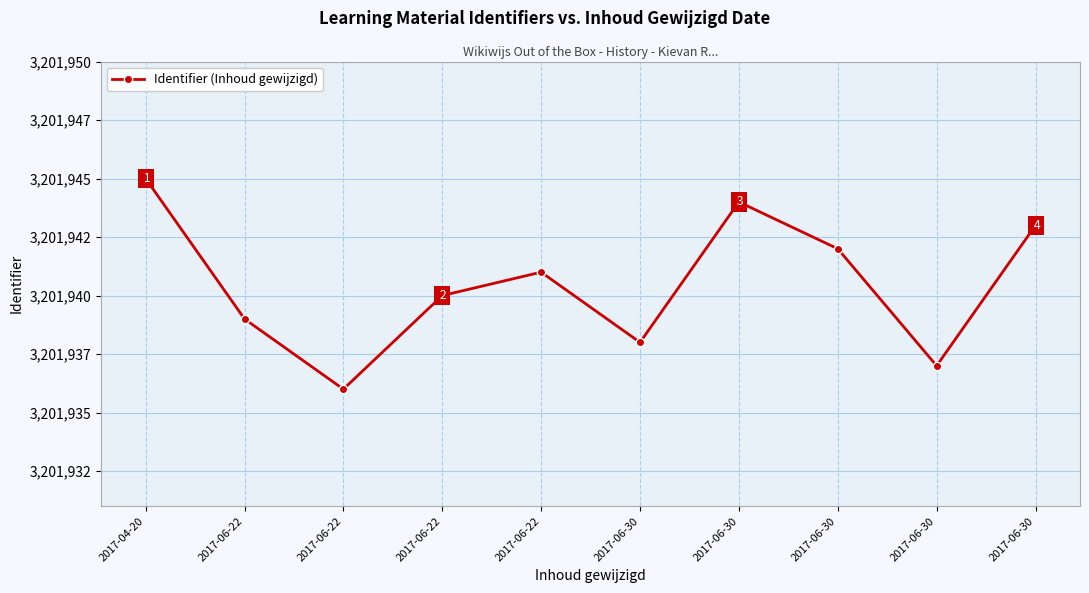

Rank the categories by value from lowest to highest.

2017-06-22, 2017-06-30, 2017-06-30, 2017-06-22, 2017-06-22, 2017-06-22, 2017-06-30, 2017-06-30, 2017-06-30, 2017-04-20